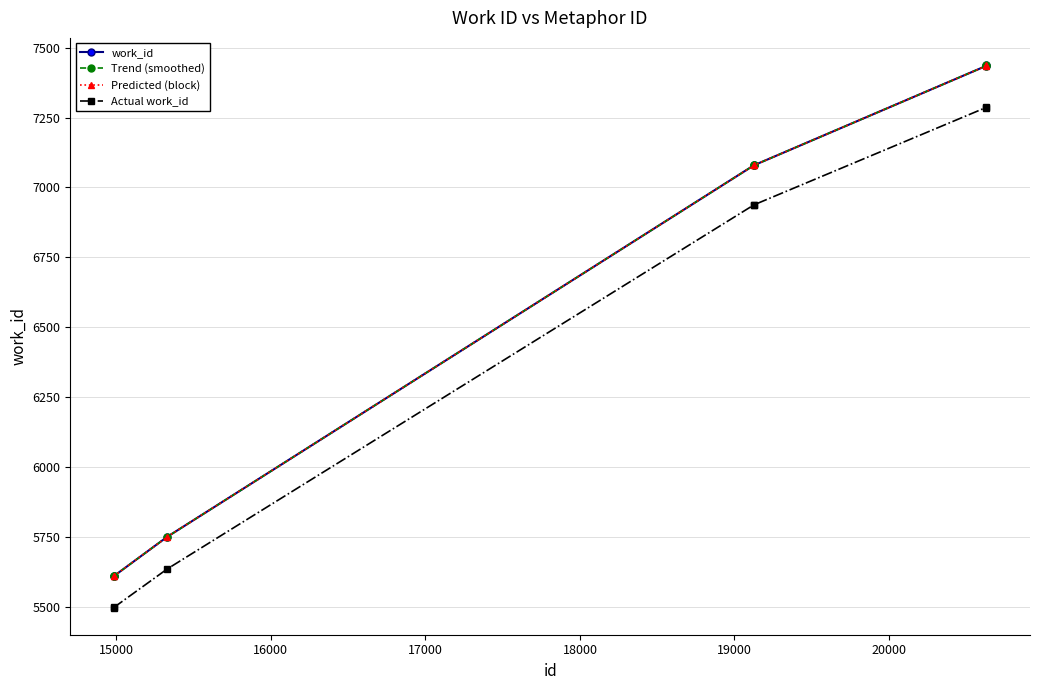

True or false: Trend (smoothed) and Predicted (block) cross at least once.

False